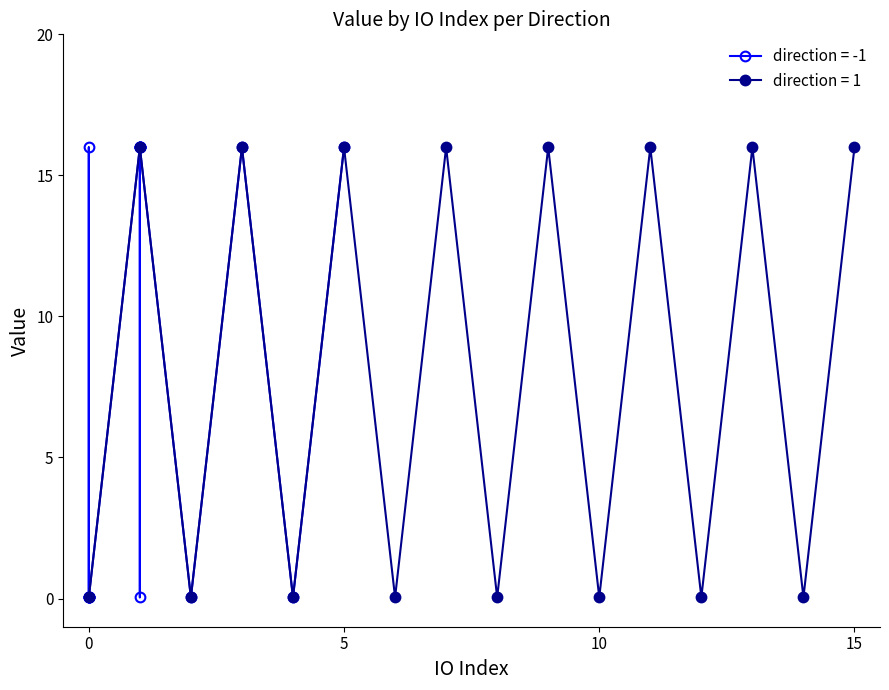

What is the value of the 14th point from the left?

16.0